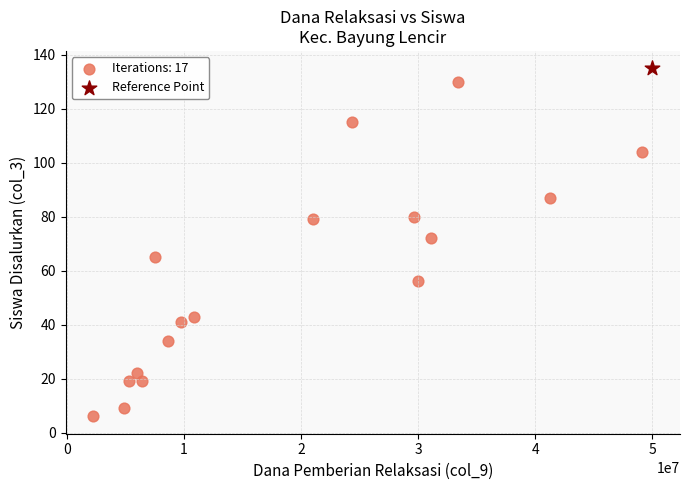

What are all the series names shown in the legend?

Iterations: 17, Reference Point